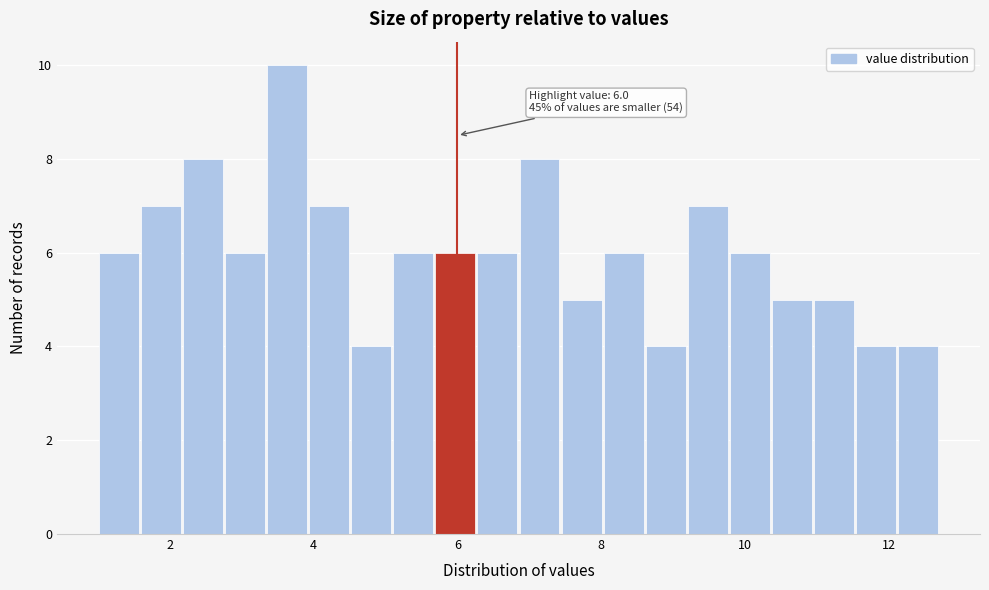

Read against the x-axis, roughly where is the centre of the tallest bar?

3.6